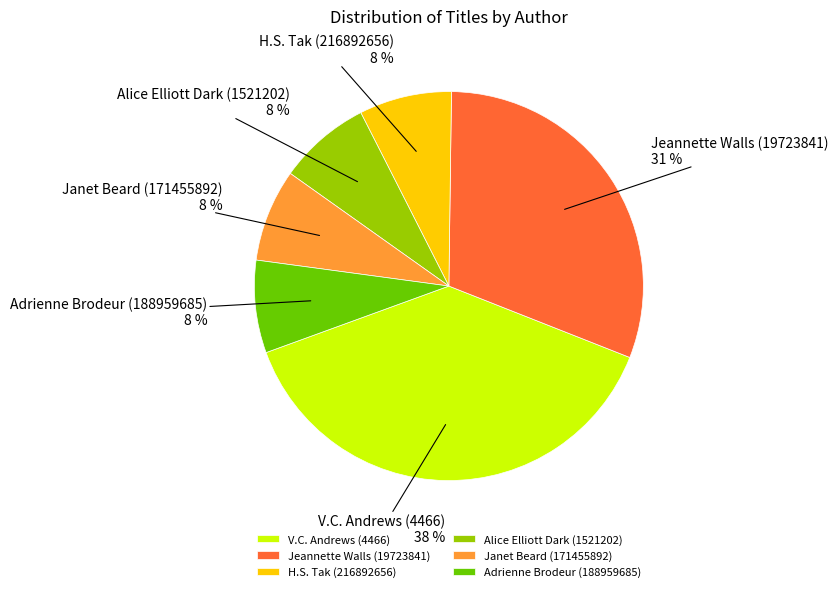

How many slices are in this pie chart?

6